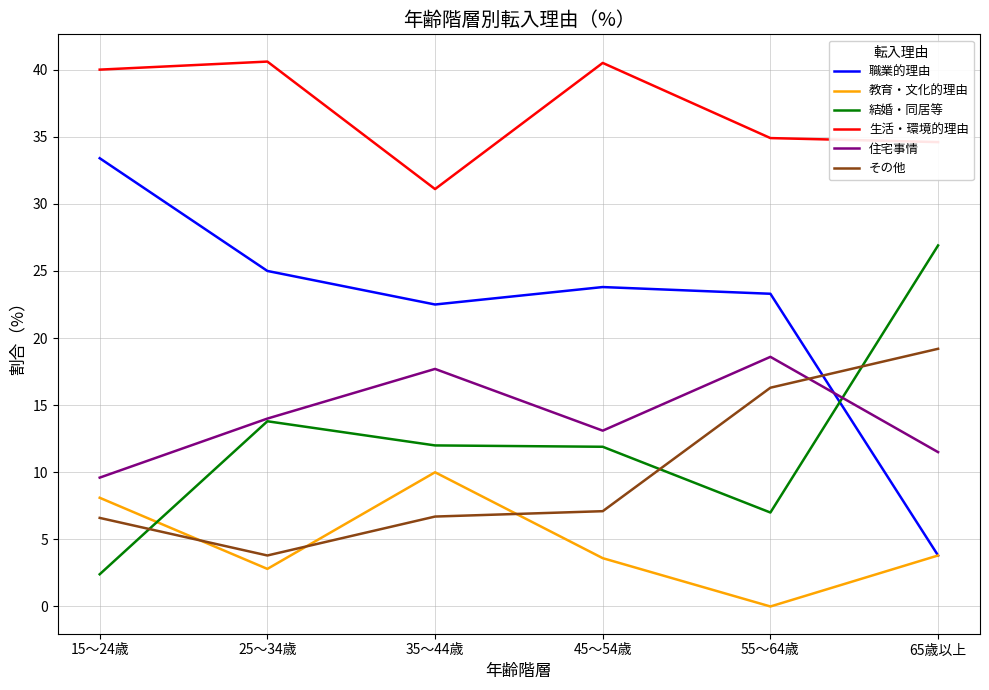

What position from the left is 55～64歳?

5